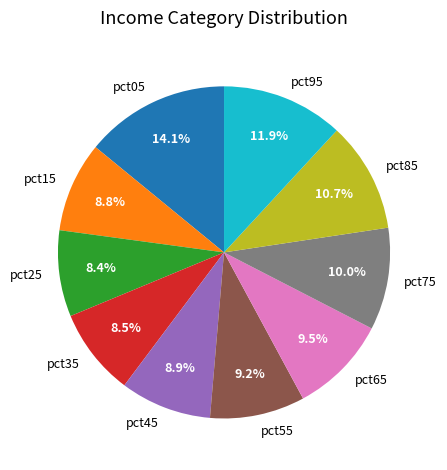

How many slices are in this pie chart?

10